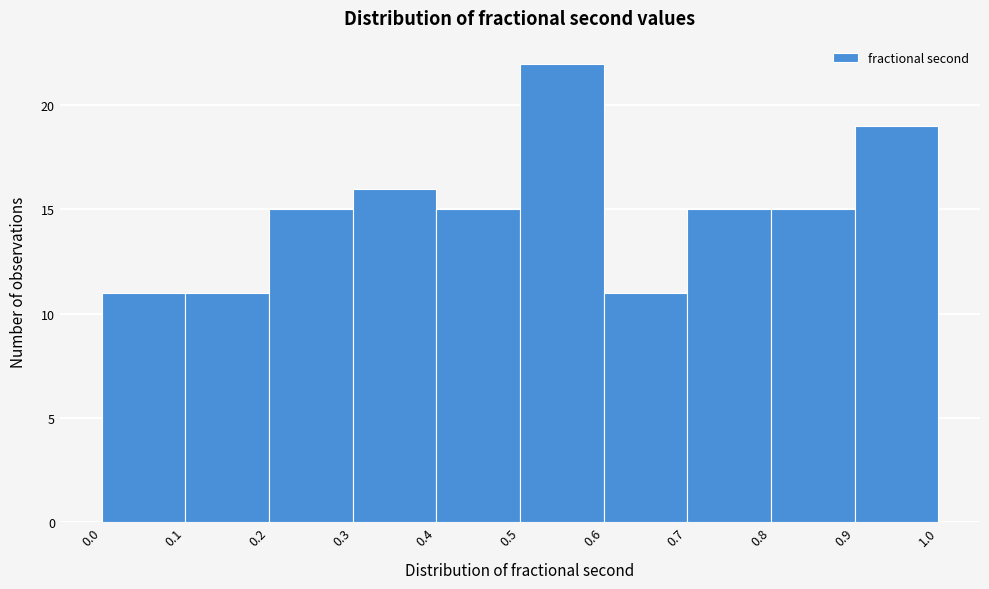

Which range on the x-axis has the tallest bar?

0.5 to 0.6